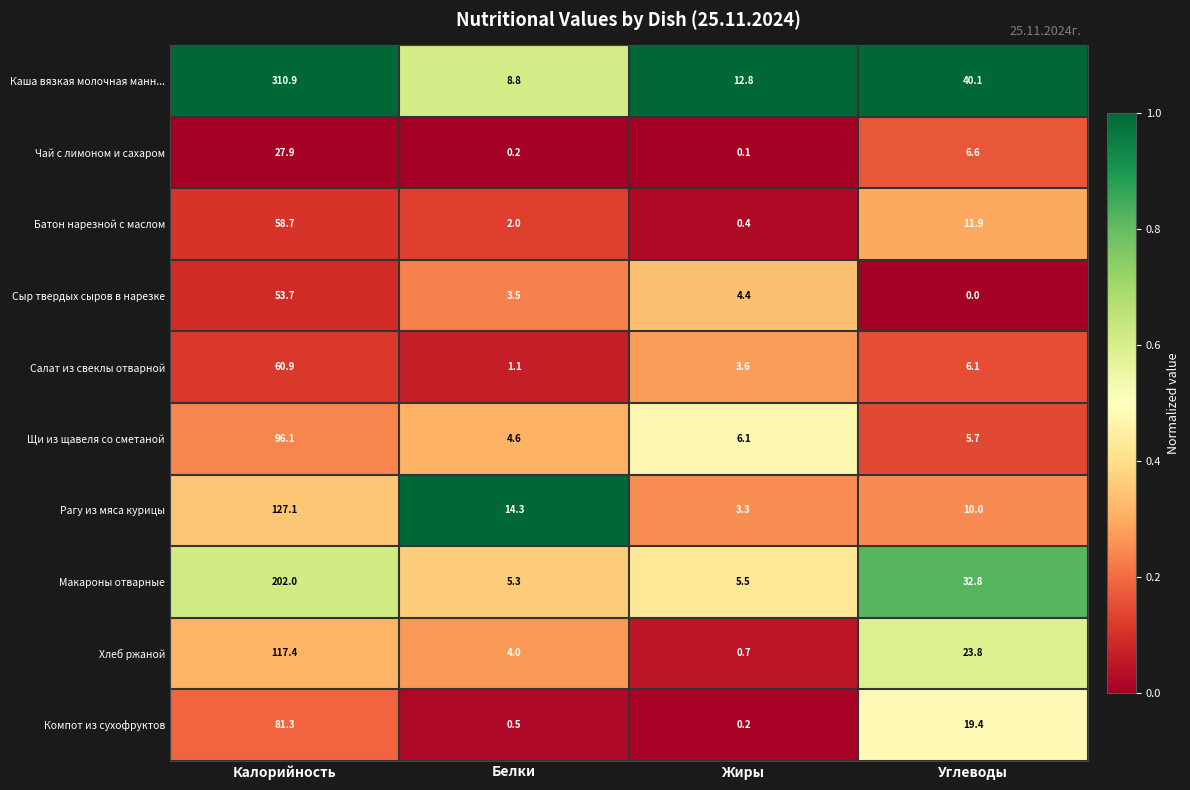

At which category does the chart reach its minimum across all series?

Углеводы